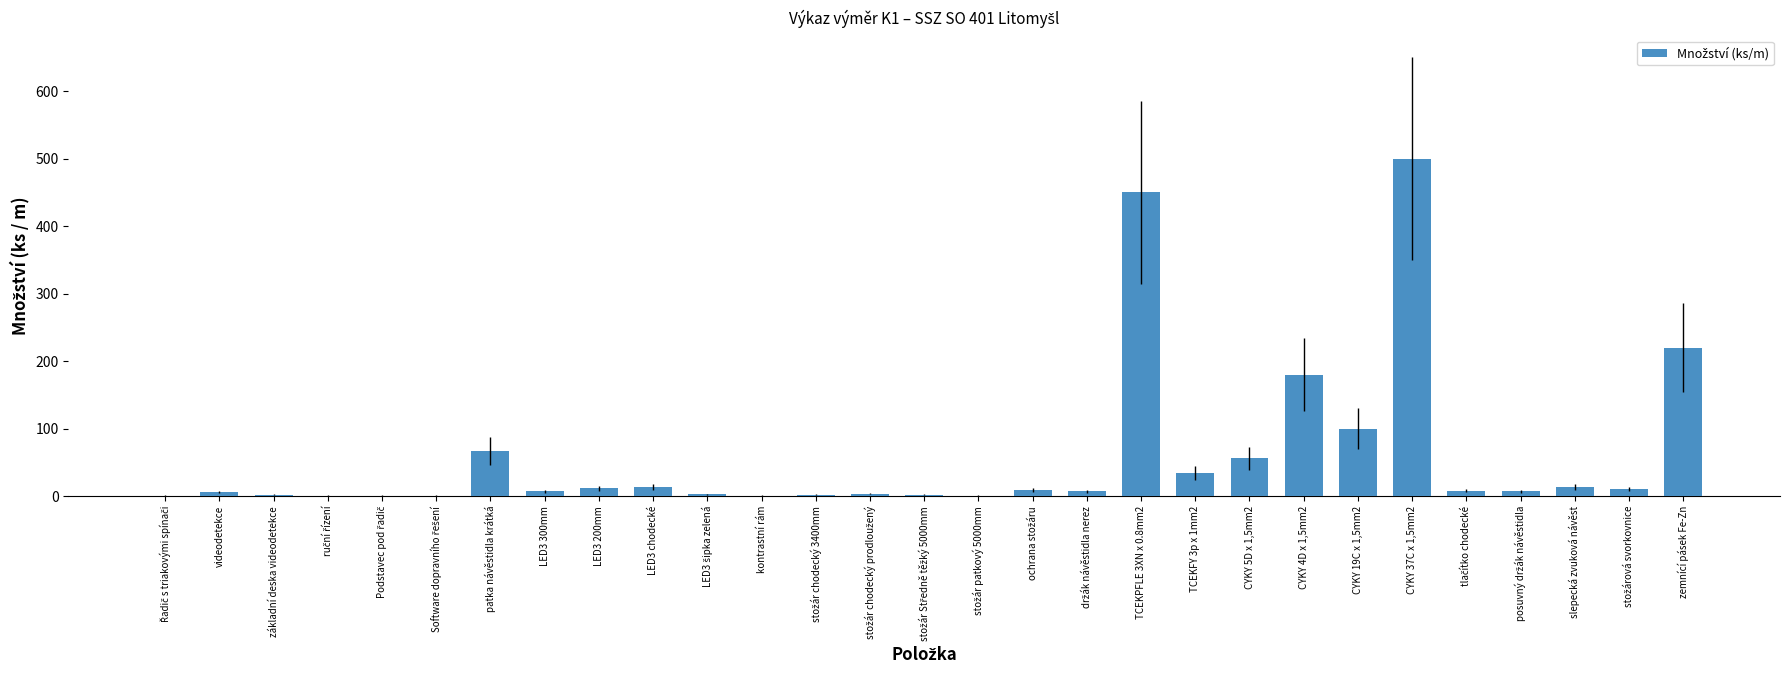

What is the maximum value shown in the chart?

500